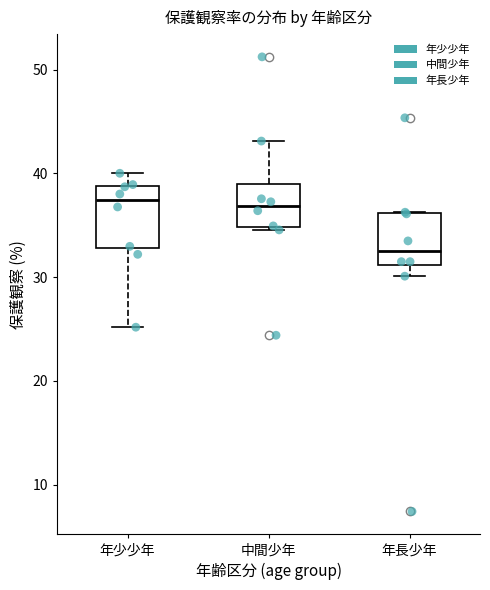

Where does the upper whisker of the box for 年少少年 end on the y-axis? The values are not printed on the chart, so give them approximately, as read against the axis.

40